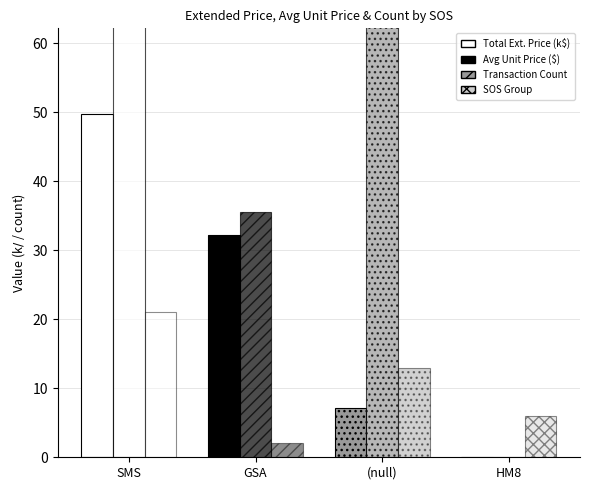

How many values in the Total Ext. Price (k$) series are below 32?

2